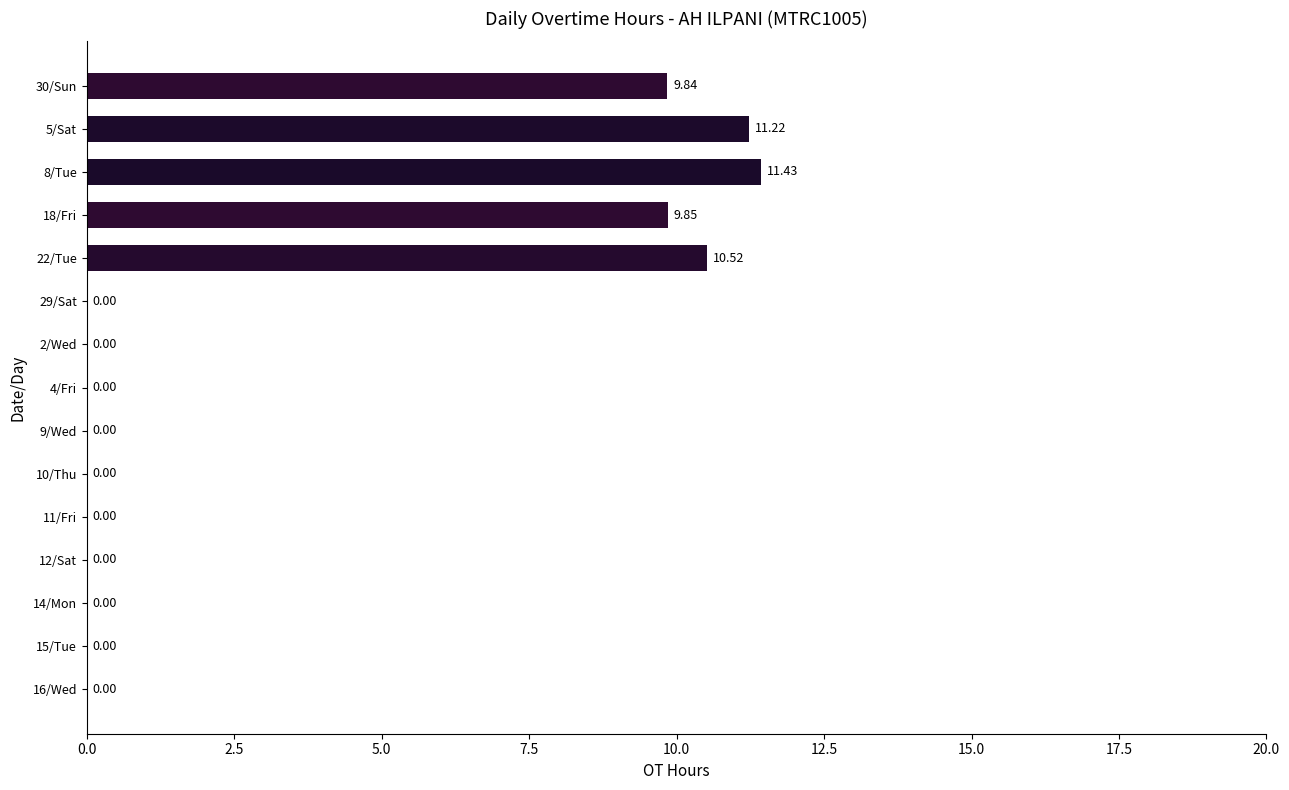

What is the sum of the values at 22/Tue and 11/Fri?

10.5